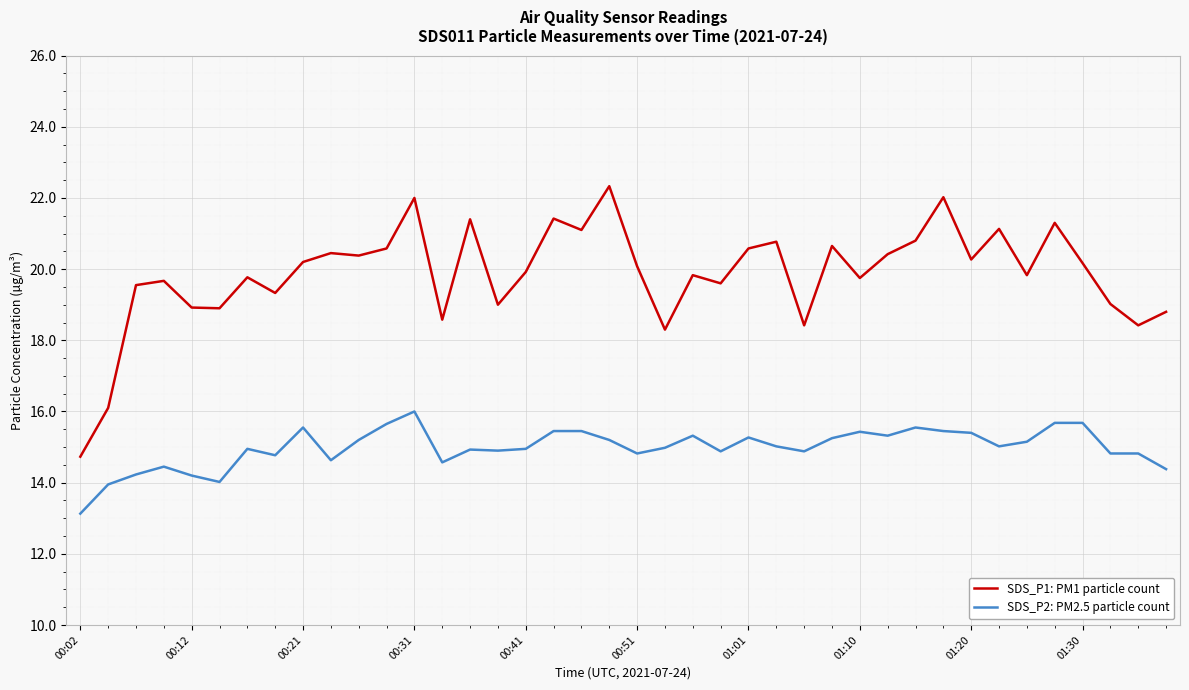

Which series has the largest range (max minus min)?

SDS_P1: PM1 particle count